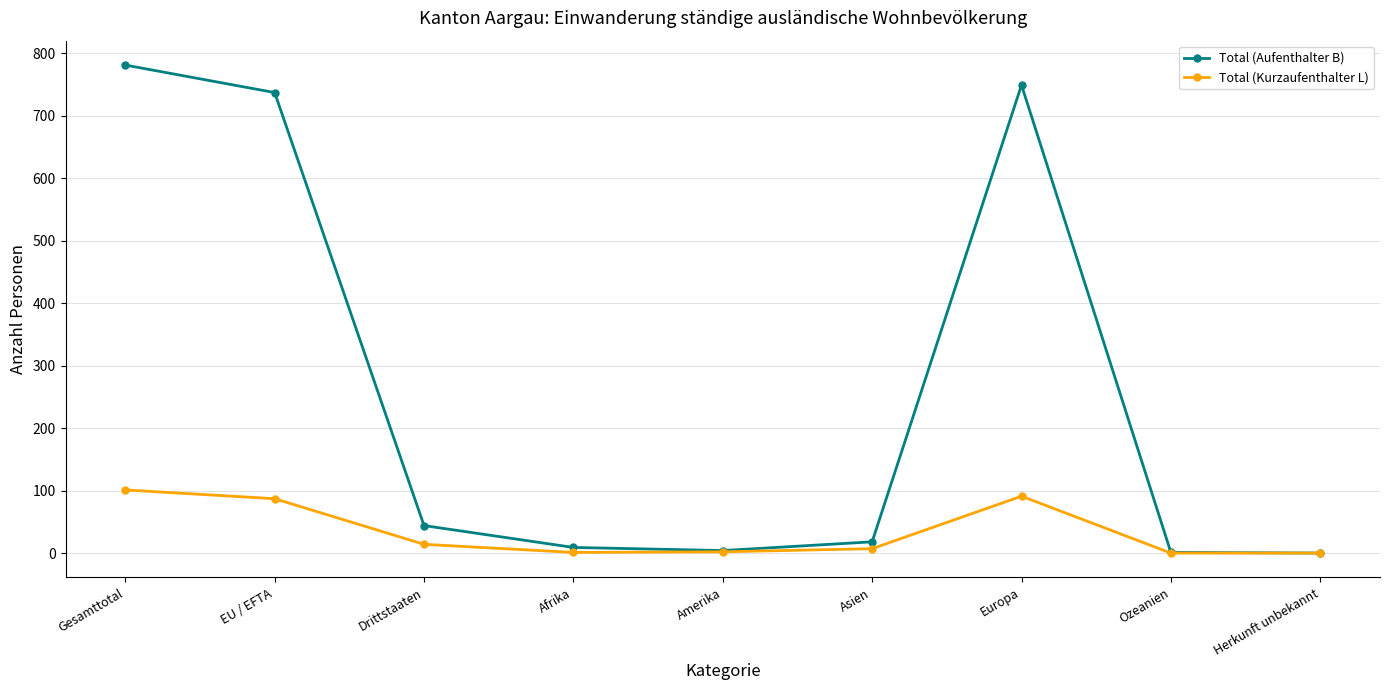

Where does the Total (Kurzaufenthalter L) series first go above 7?

Gesamttotal